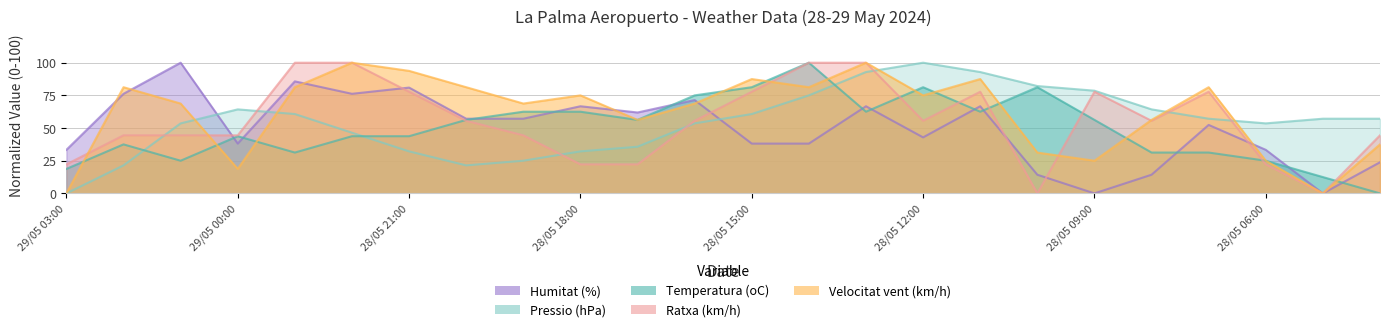

In Temperatura (oC), how many points are higher than both neighbors (excluding endpoints)?

5